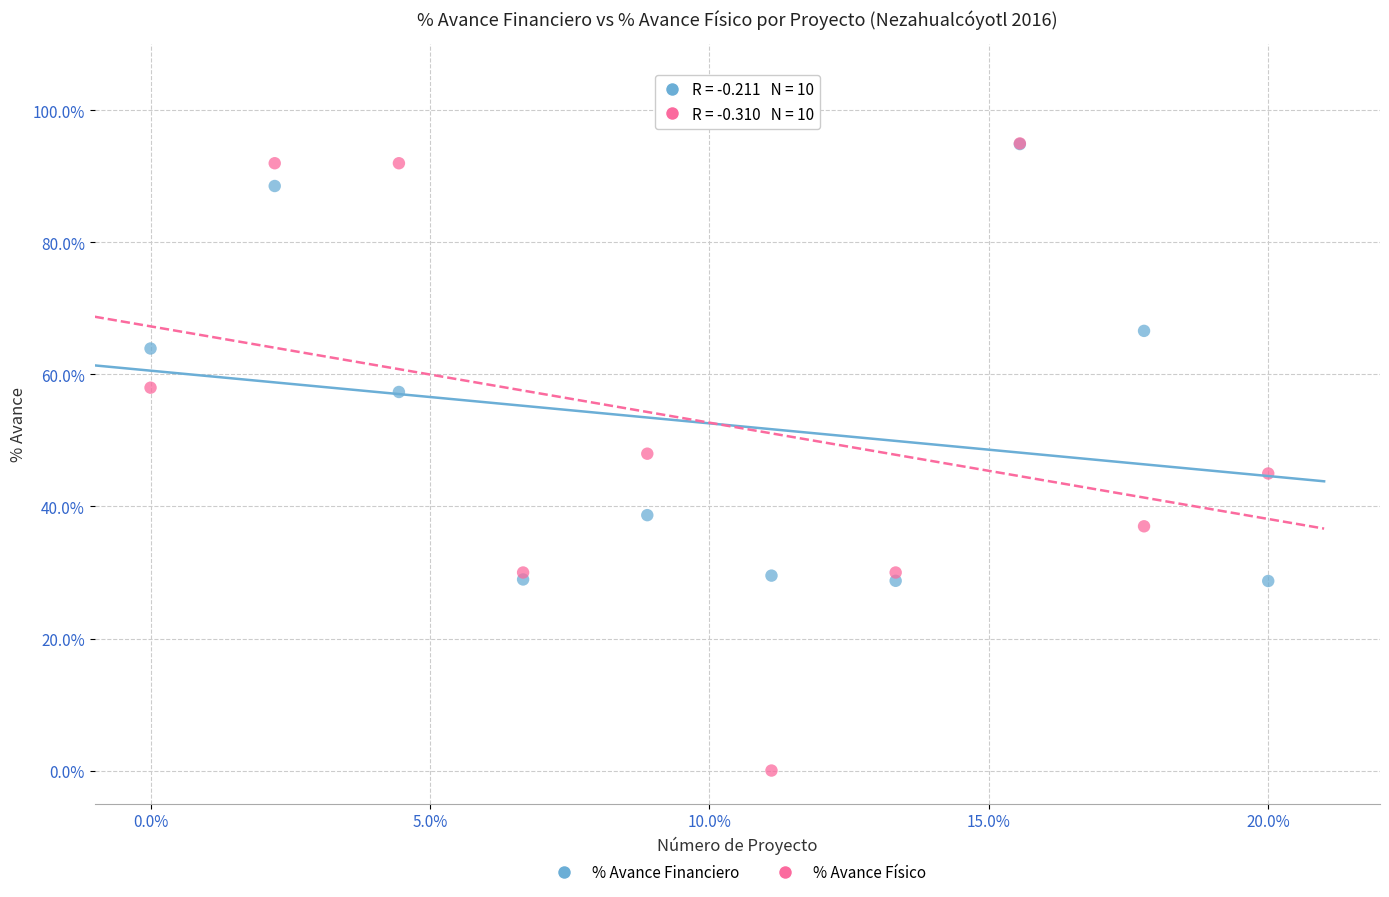

What are all the series names shown in the legend?

% Avance Financiero, % Avance Físico